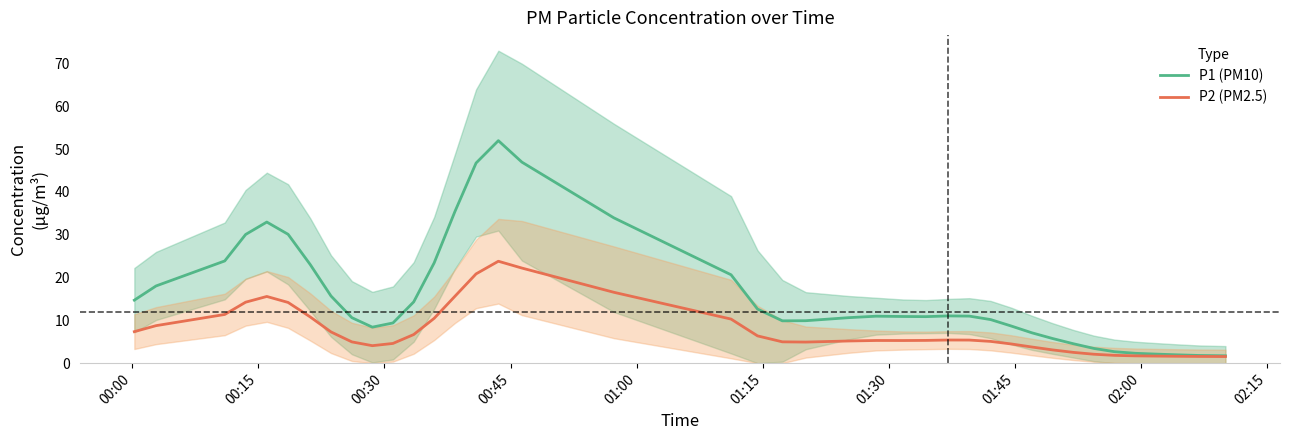

Reading left to right, extract all data points from this chart.

P1 (PM10): 14.7	18.0	23.9	30.1	33.0	30.1	23.0	15.7	10.6	8.4	9.4	14.3	23.4	35.4	46.8	52.0	47.0	34.0	20.7	12.6	9.9	9.9	10.6	11.0	10.9	10.9	11.0	11.0	10.2	8.7	7.1	5.8	4.5	3.4	2.7	2.3	2.1	2.0	1.8	1.7
P2 (PM2.5): 7.4	8.8	11.4	14.2	15.6	14.2	10.8	7.3	5.0	4.1	4.6	6.7	10.5	15.6	20.9	23.8	22.2	16.6	10.3	6.4	5.0	4.9	5.2	5.3	5.3	5.3	5.4	5.4	5.1	4.5	3.8	3.1	2.5	2.1	1.8	1.7	1.7	1.6	1.6	1.5